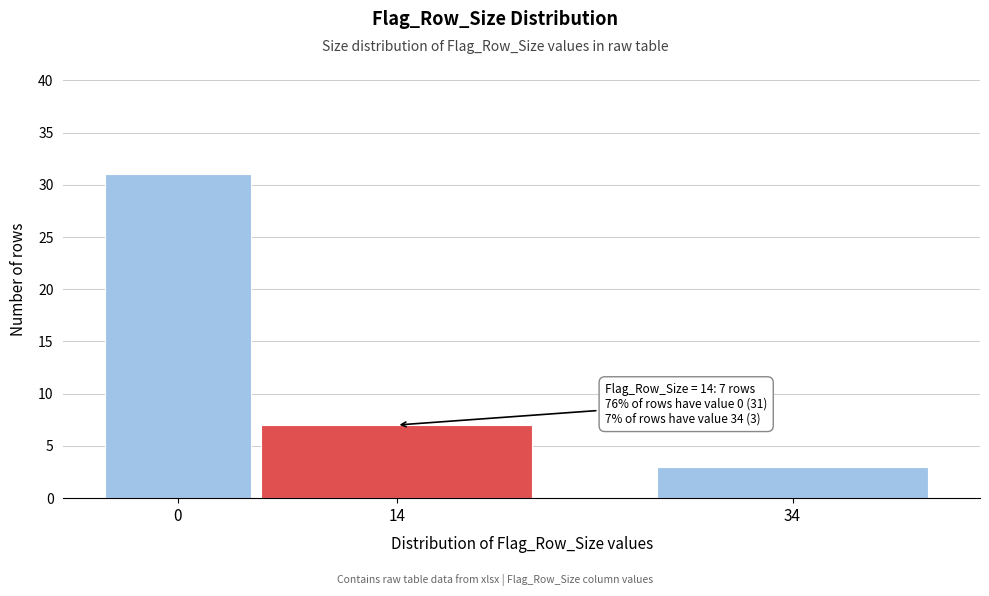

Reading left to right, list all the values displayed in this chart.

0=31	14=7	34=3